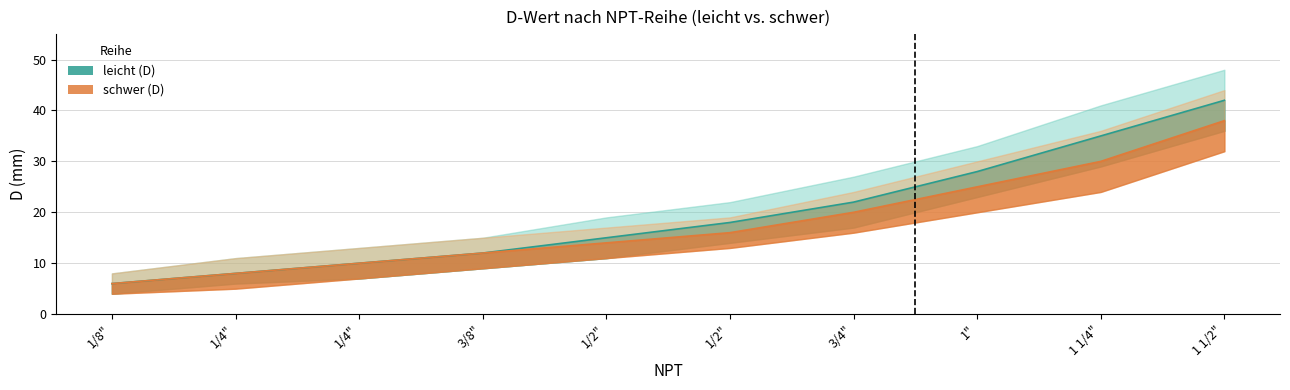

What is the difference between the second highest and minimum values in the leicht (D) series?

29